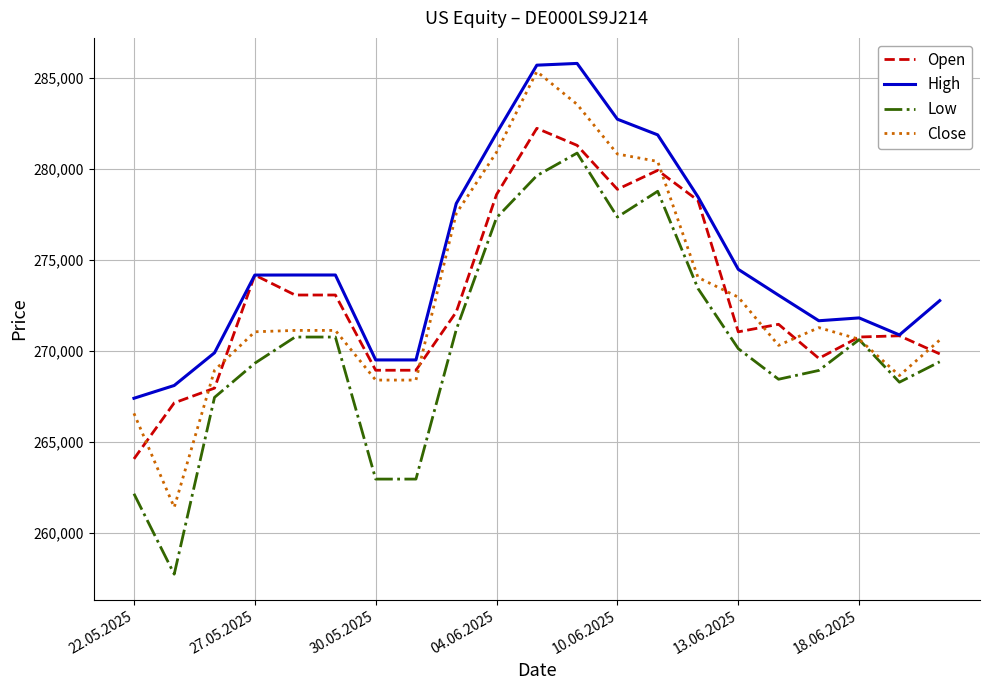

What is the minimum value for Close?

261387